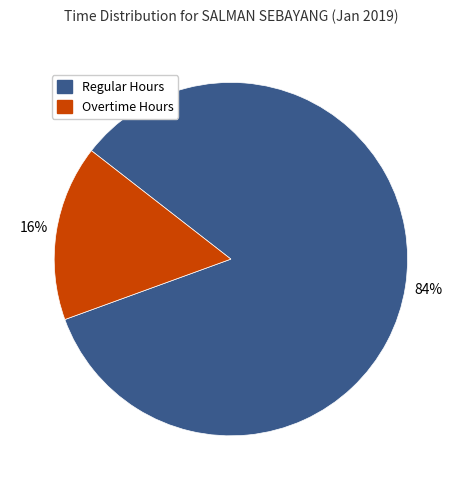

To the nearest percent, what percentage of the pie is Regular Hours?

84%